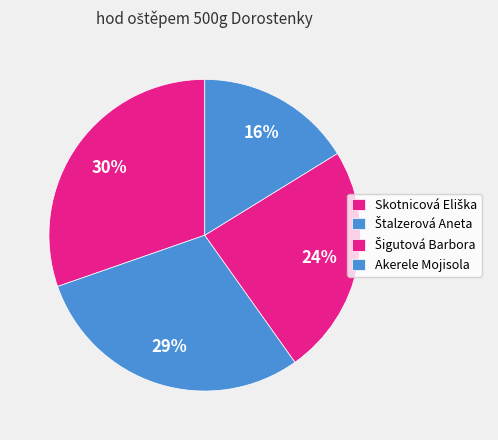

Which slice is the smallest?

Akerele Mojisola